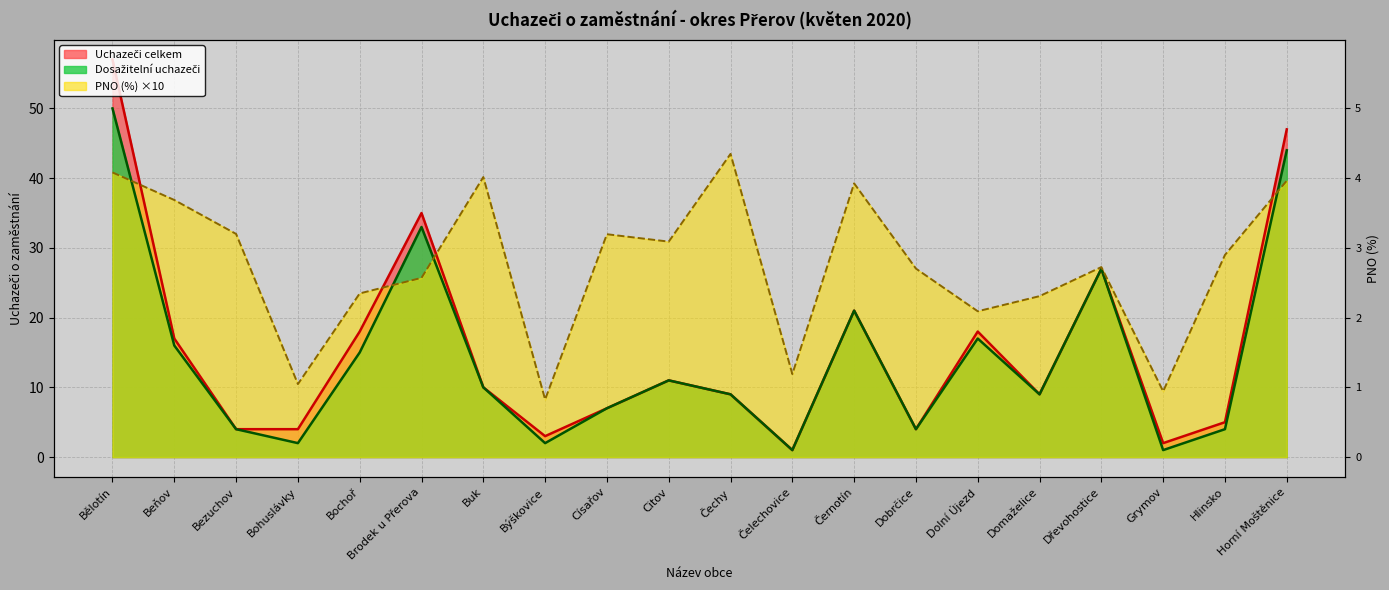

Reading left to right, what are all the values shown in this chart?

PNO (%): 40.8	36.9	32.0	10.5	23.5	25.7	40.2	8.3	32.0	30.9	43.5	11.9	39.2	27.0	20.9	23.1	27.2	9.4	29.0	39.6
Dosažitelní uchazeči: 50.0	16.0	4.0	2.0	15.0	33.0	10.0	2.0	7.0	11.0	9.0	1.0	21.0	4.0	17.0	9.0	27.0	1.0	4.0	44.0
Uchazeči celkem: 57.0	17.0	4.0	4.0	18.0	35.0	10.0	3.0	7.0	11.0	9.0	1.0	21.0	4.0	18.0	9.0	27.0	2.0	5.0	47.0